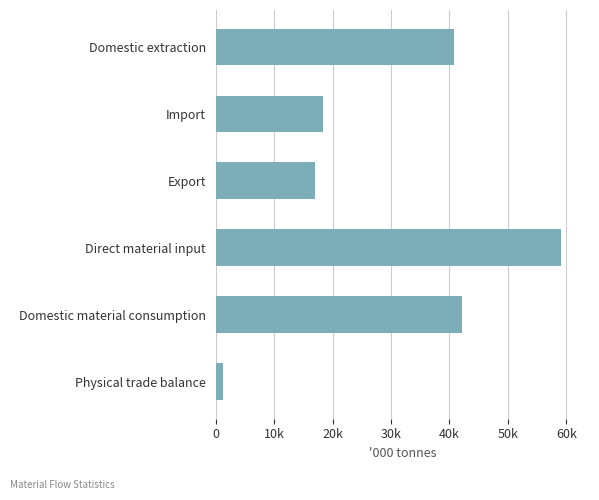

Does the chart contain any negative values?

No